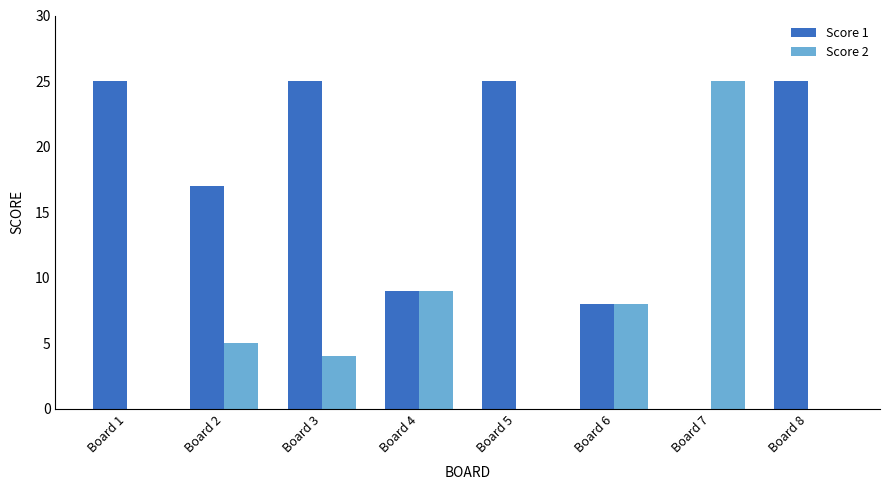

Where is Score 1 nearest to the value 12?

Board 4